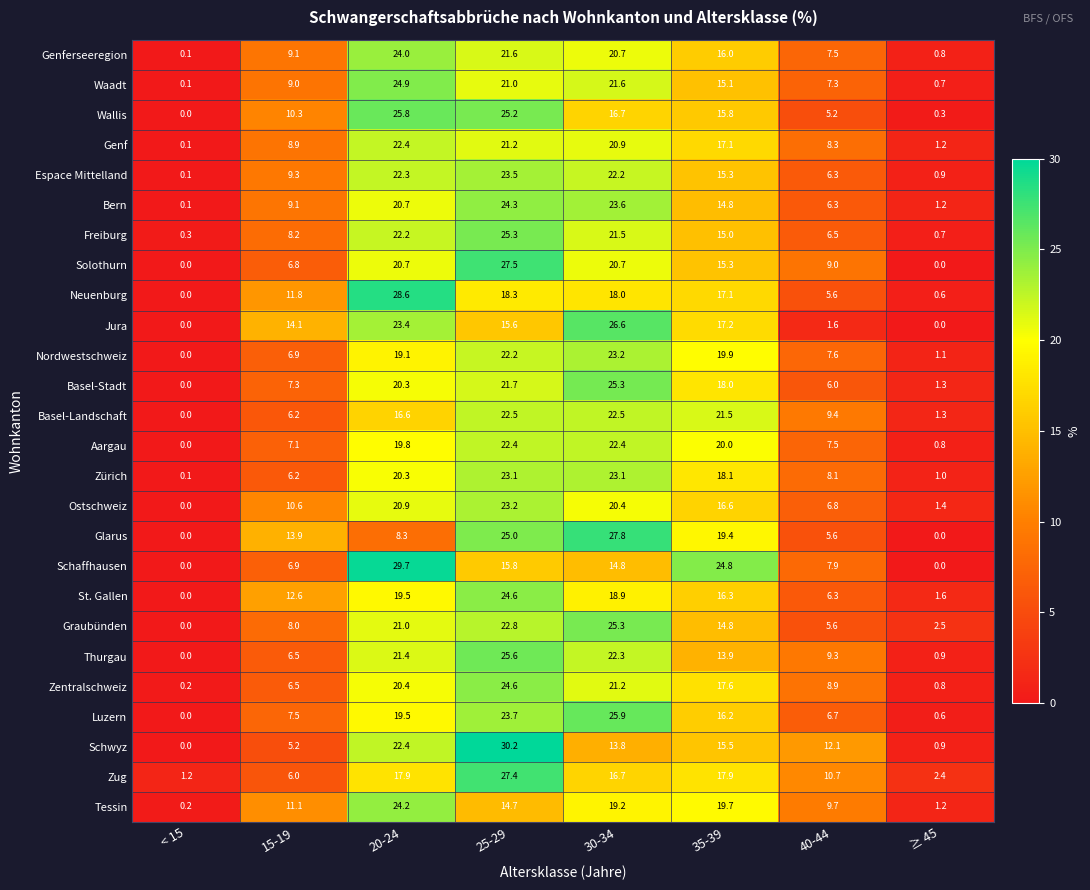

What is the total value across all series at 15-19?

225.1